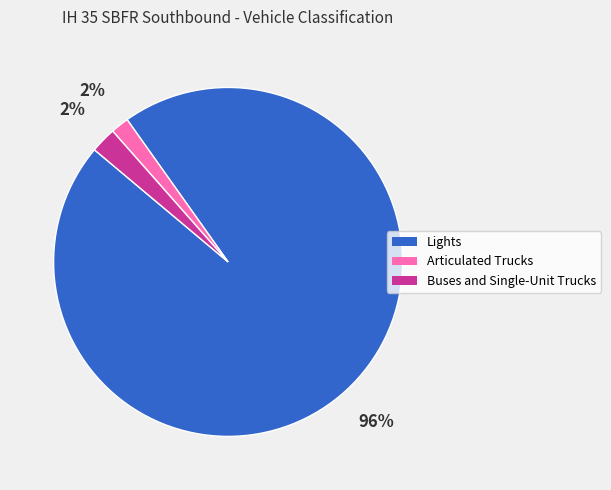

How many segments does this pie chart have?

3